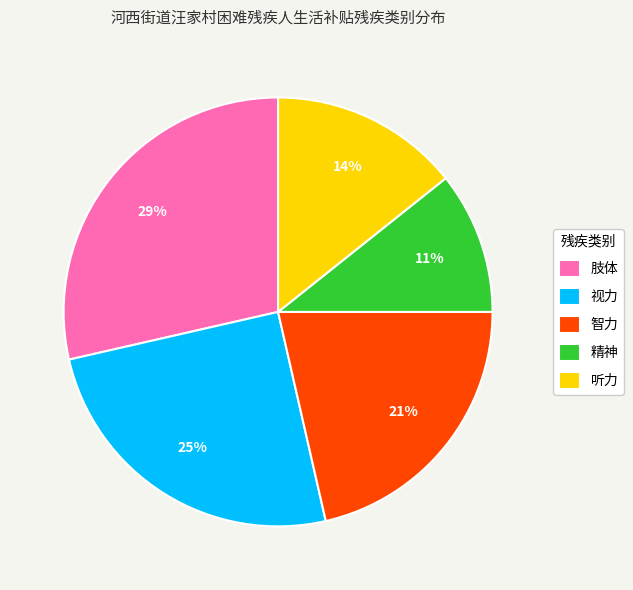

Which category has the smallest portion of the pie?

精神